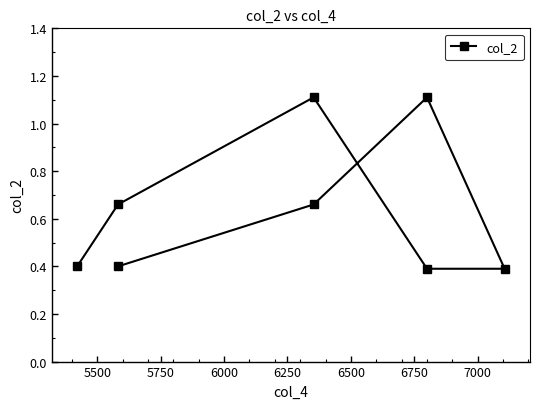

What is the greatest value displayed?

1.1